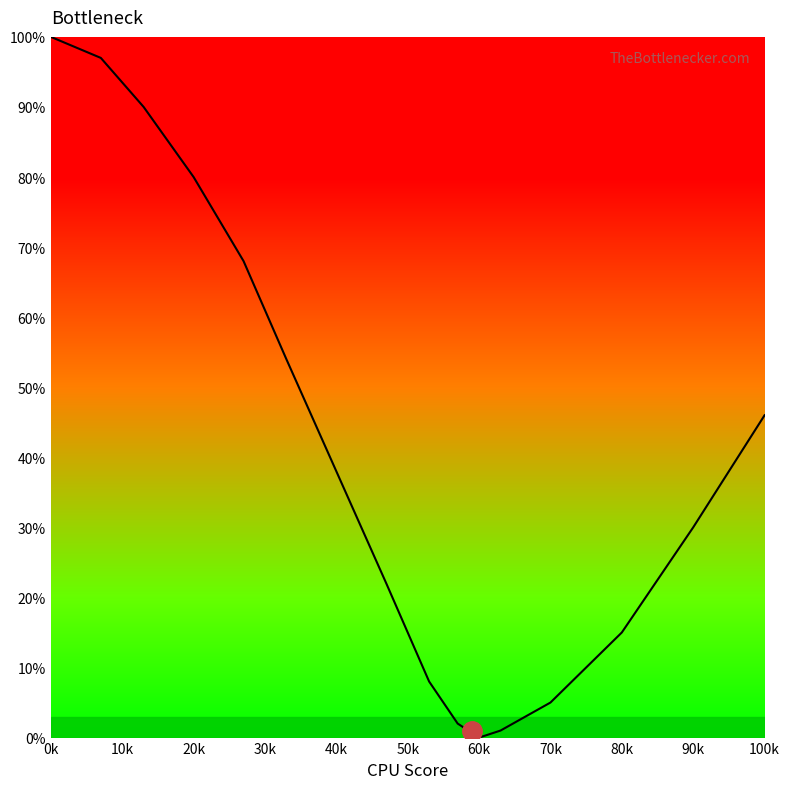

What is the difference between the maximum and minimum values?

100